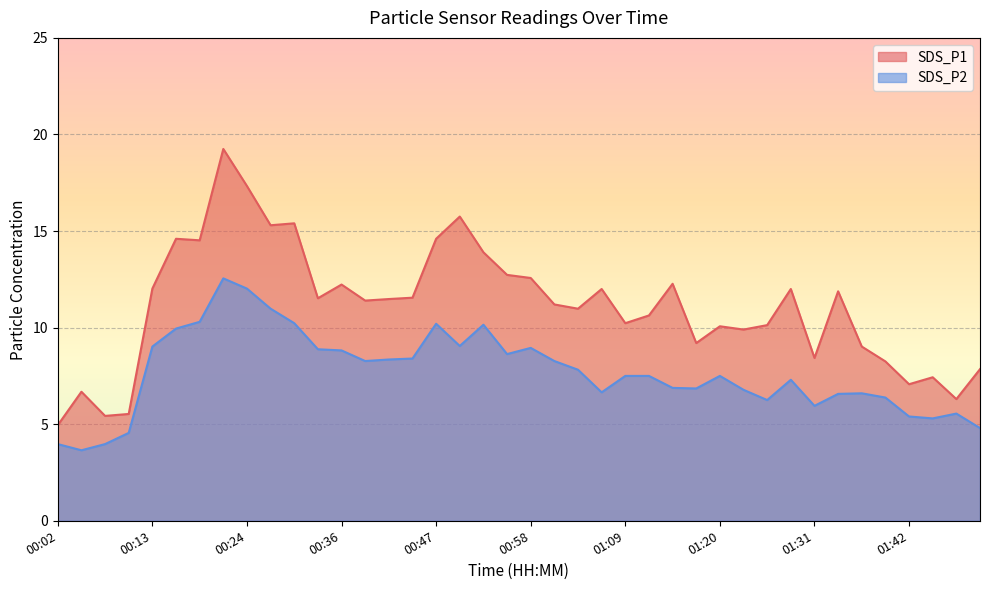

What is the sum of the SDS_P2 values at 01:17 and 01:42?

12.2